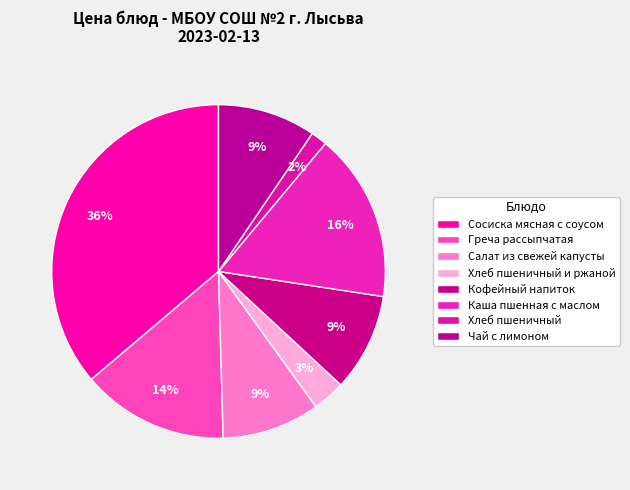

Rank the categories by value from lowest to highest.

Хлеб пшеничный, Хлеб пшеничный и ржаной, Салат из свежей капусты, Кофейный напиток, Чай с лимоном, Греча рассыпчатая, Каша пшенная с маслом, Сосиска мясная с соусом